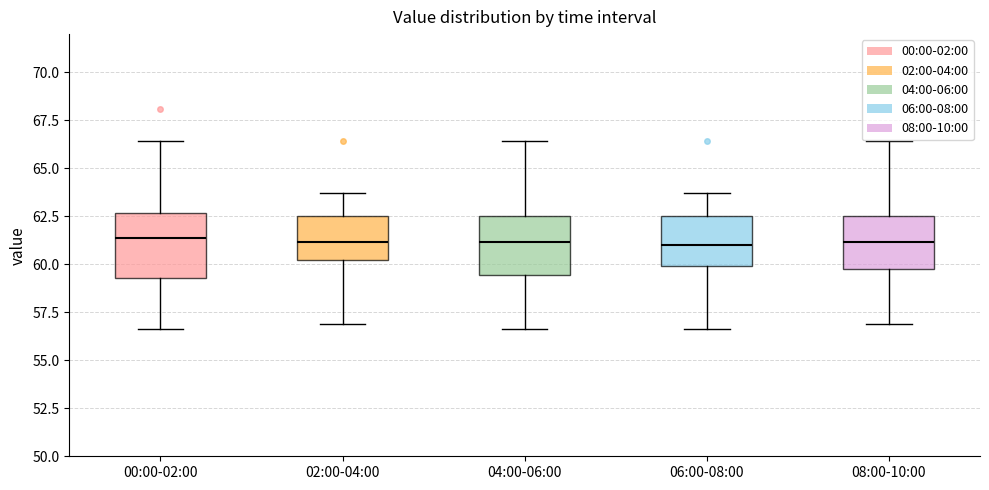

Reading left to right, transcribe this box plot: for each box, give where its median line is, the range the box spans, and where its two whiskers end, as read against the y-axis. The values are not printed on the chart, so give them approximately, as read against the axis.

00:00-02:00: median 61.5, box 59.5 to 62.5, whiskers 56.5 to 66.5
02:00-04:00: median 61.0, box 60.0 to 62.5, whiskers 57.0 to 63.5
04:00-06:00: median 61.0, box 59.5 to 62.5, whiskers 56.5 to 66.5
06:00-08:00: median 61.0, box 60.0 to 62.5, whiskers 56.5 to 63.5
08:00-10:00: median 61.0, box 60.0 to 62.5, whiskers 57.0 to 66.5